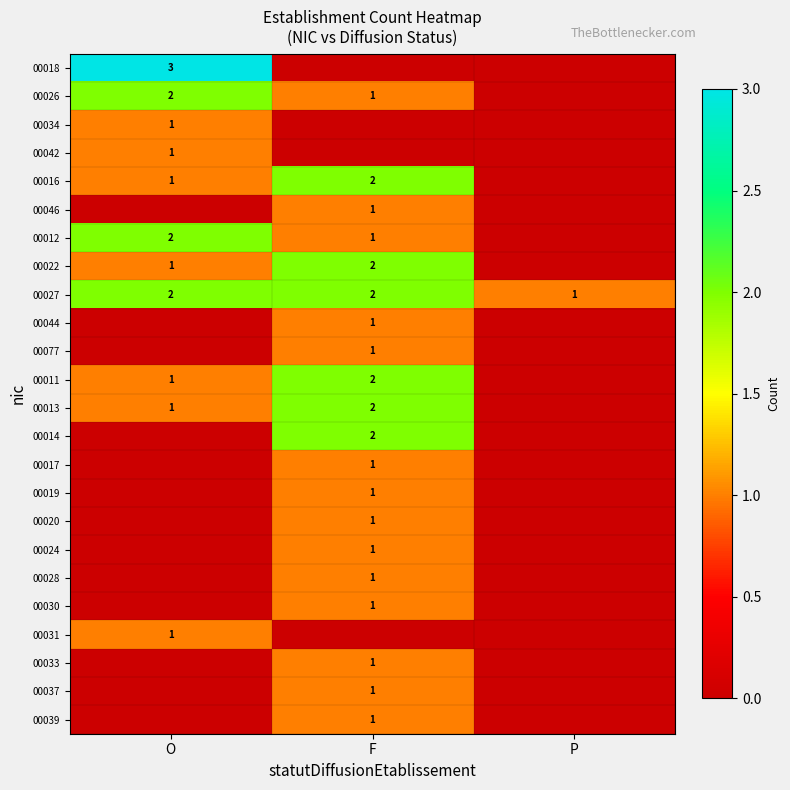

The 00014 series shows 2 at F. True or false?

True